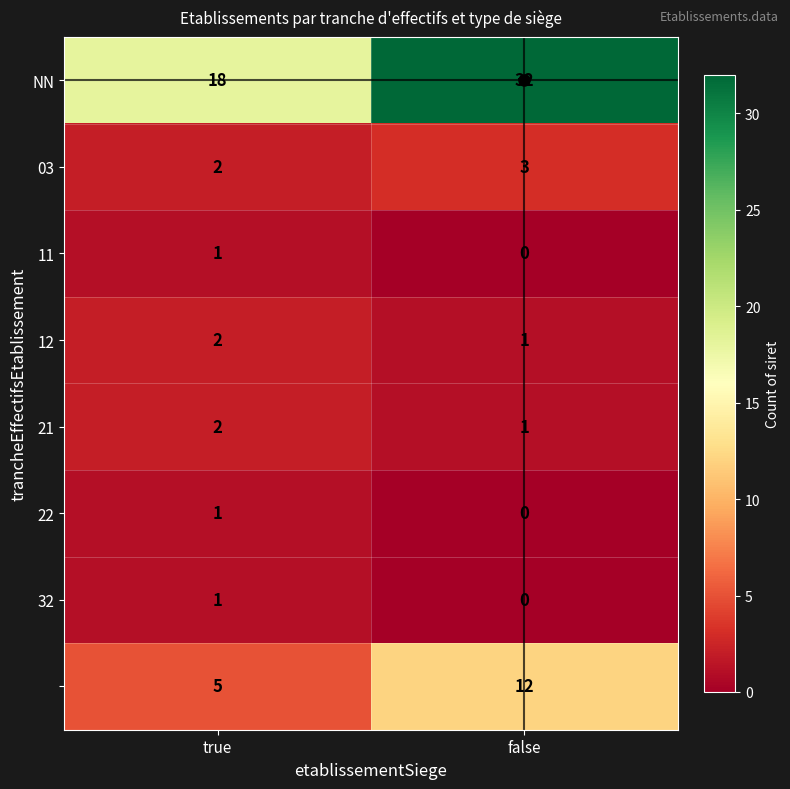

What is the spread (max minus min) of values at true?

17